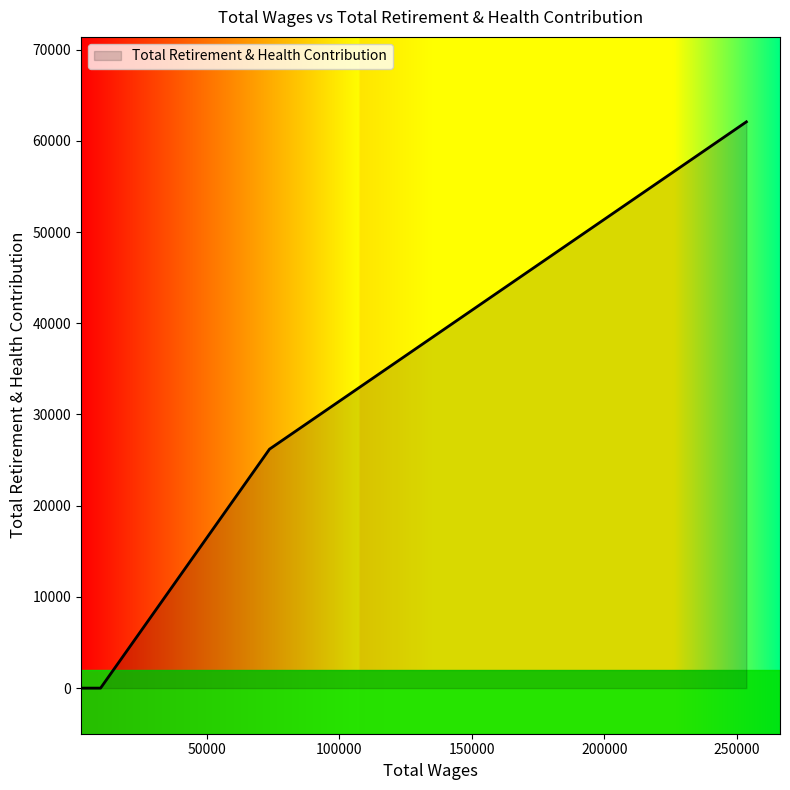

What is the difference between the maximum and minimum values?

62084